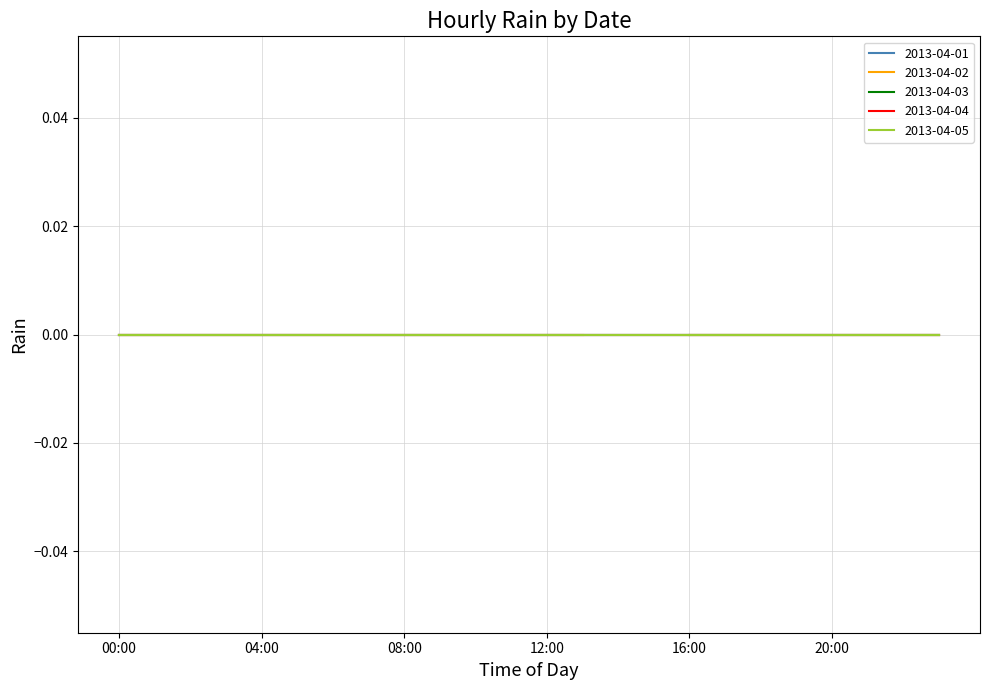

Between 02:00 and 10:00, which series saw the biggest shift?

2013-04-01